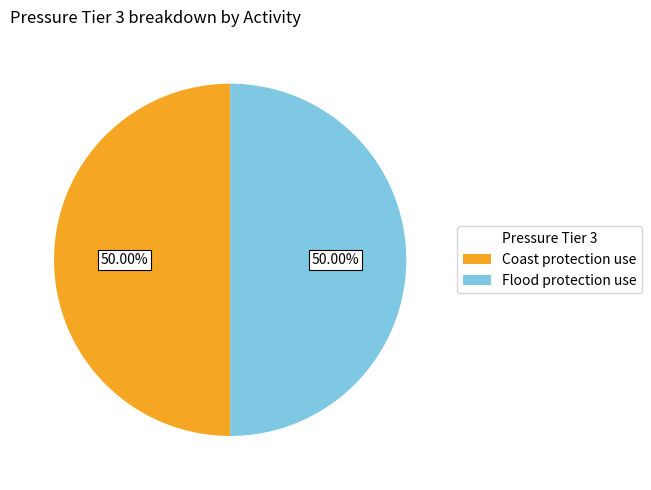

Approximately how many times larger is the value at Flood protection use compared to Coast protection use?

1.0